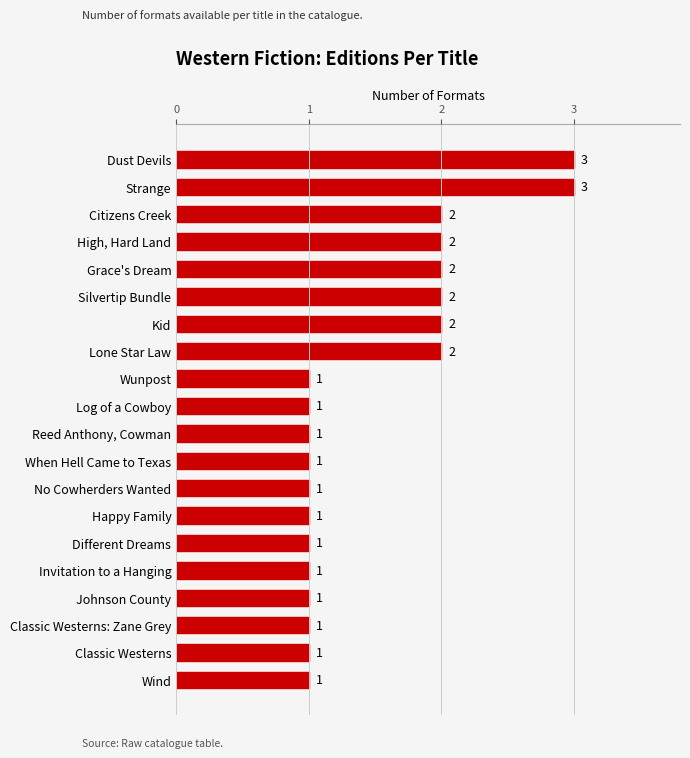

Reading bottom to top, extract all data points from this chart.

1	1	1	1	1	1	1	1	1	1	1	1	2	2	2	2	2	2	3	3